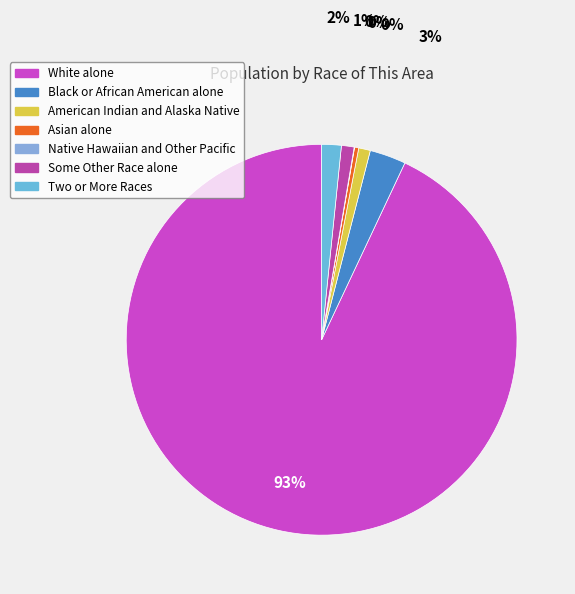

Between Two or More Races and Asian alone, which is larger?

Two or More Races